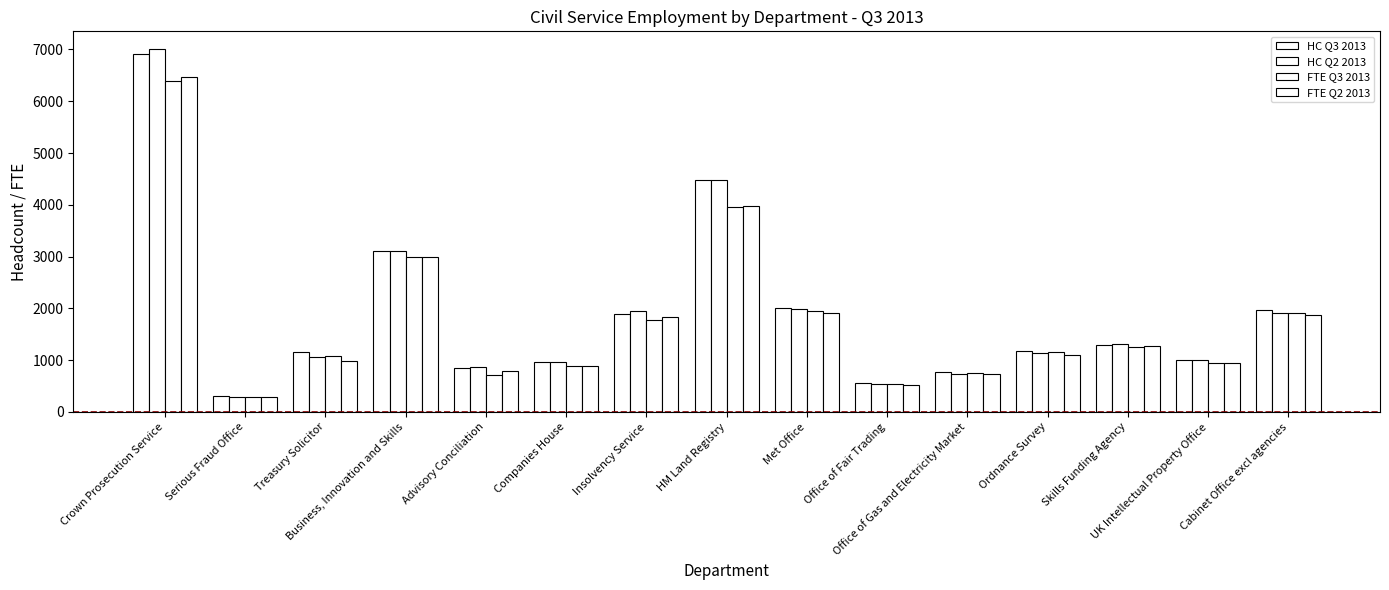

How many series are shown in this chart?

4